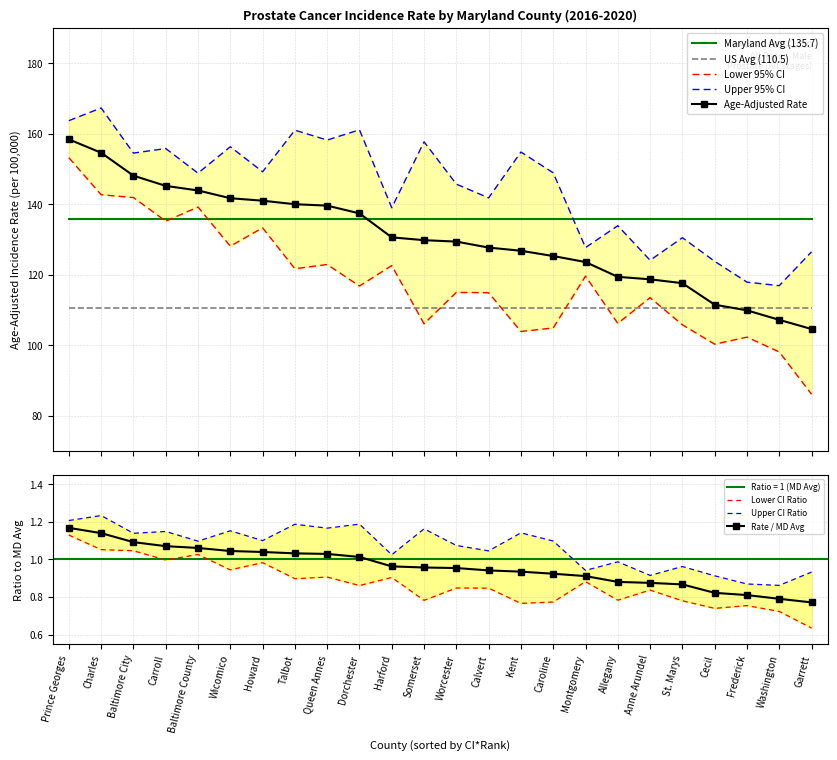

Reading left to right, list all the values displayed in this chart.

Age-Adjusted Rate: Prince Georges=158.4	Charles=154.6	Baltimore City=148.1	Carroll=145.2	Baltimore County=143.9	Wicomico=141.7	Howard=141.0	Talbot=140.0	Queen Annes=139.6	Dorchester=137.4	Harford=130.6	Somerset=129.8	Worcester=129.4	Calvert=127.7	Kent=126.8	Caroline=125.3	Montgomery=123.6	Allegany=119.4	Anne Arundel=118.7	St. Marys=117.6	Cecil=111.5	Frederick=109.9	Washington=107.2	Garrett=104.6
Lower 95% CI: Prince Georges=153.2	Charles=142.7	Baltimore City=141.9	Carroll=135.2	Baltimore County=139.2	Wicomico=128.1	Howard=133.3	Talbot=121.7	Queen Annes=122.9	Dorchester=116.8	Harford=122.6	Somerset=106.1	Worcester=115.0	Calvert=114.9	Kent=103.9	Caroline=104.9	Montgomery=119.6	Allegany=106.2	Anne Arundel=113.5	St. Marys=105.8	Cecil=100.3	Frederick=102.3	Washington=98.1	Garrett=86.1
Upper 95% CI: Prince Georges=163.7	Charles=167.3	Baltimore City=154.5	Carroll=155.8	Baltimore County=148.8	Wicomico=156.3	Howard=149.2	Talbot=161.0	Queen Annes=158.2	Dorchester=161.1	Harford=139.0	Somerset=157.7	Worcester=145.7	Calvert=141.8	Kent=154.8	Caroline=148.9	Montgomery=127.7	Allegany=133.9	Anne Arundel=124.1	St. Marys=130.5	Cecil=123.8	Frederick=117.9	Washington=116.9	Garrett=126.5